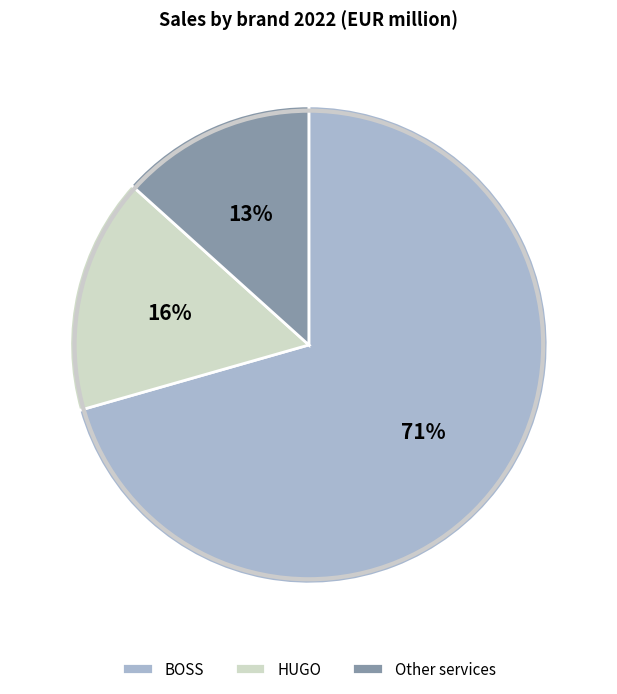

To the nearest percent, what percentage of the pie is BOSS?

71%